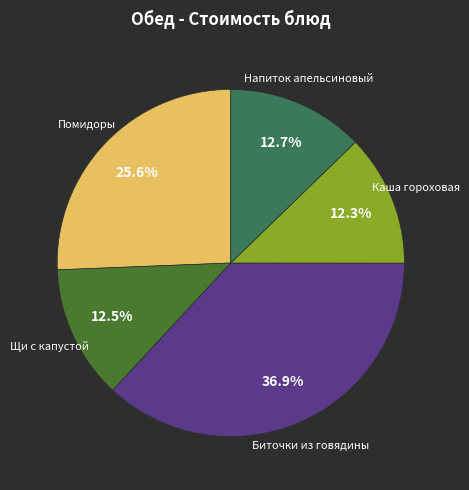

Does any single category account for the majority?

No